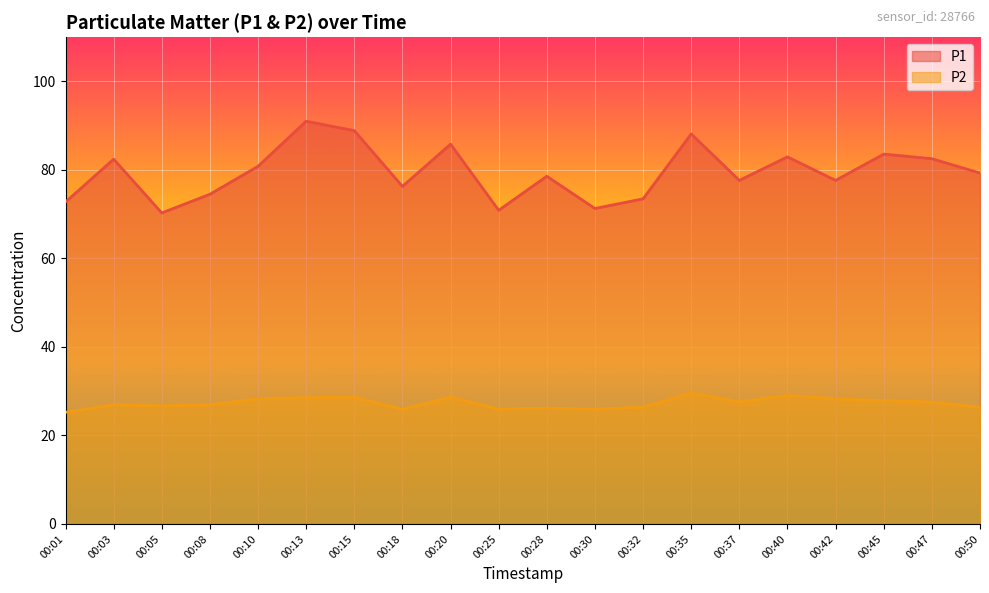

What is the sum of all P2 values?

546.5